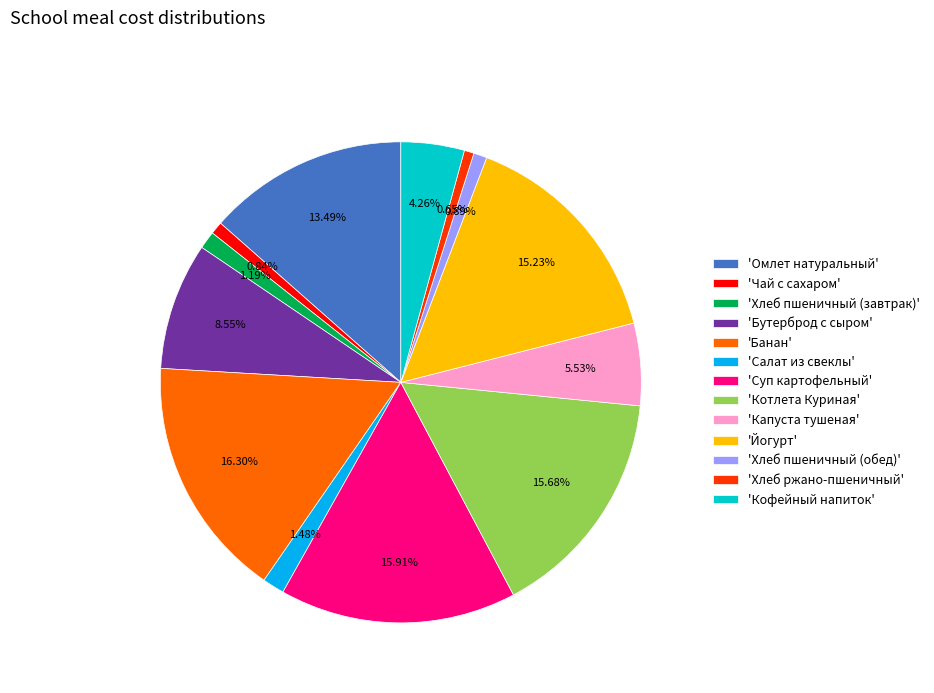

Count the number of slices in the pie.

13